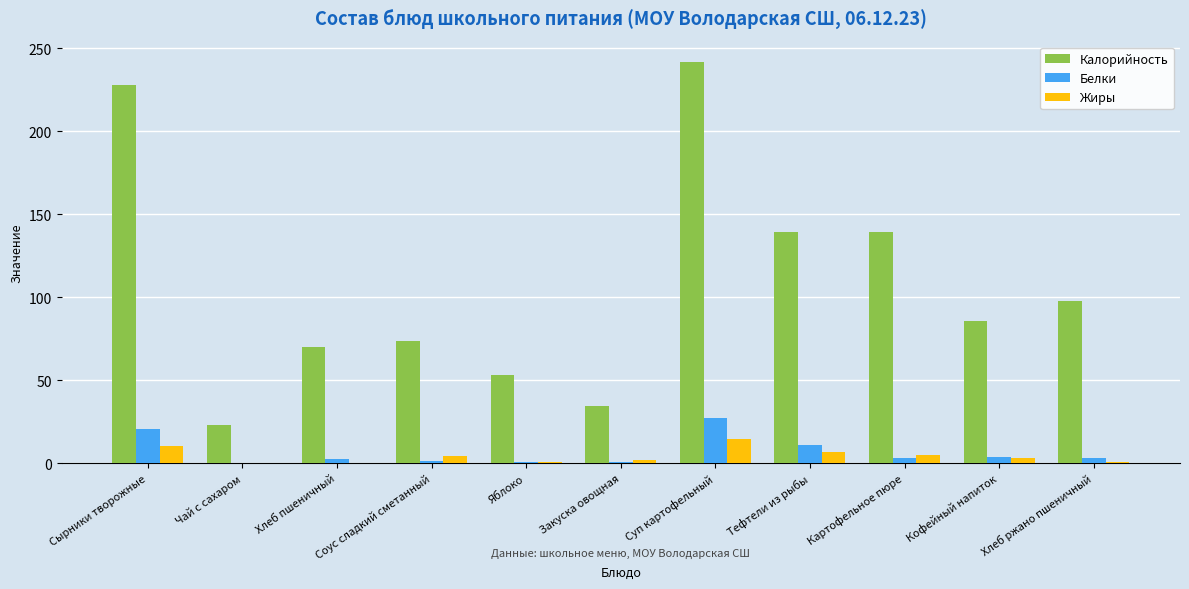

What is the total value across all series at Яблоко?

54.3